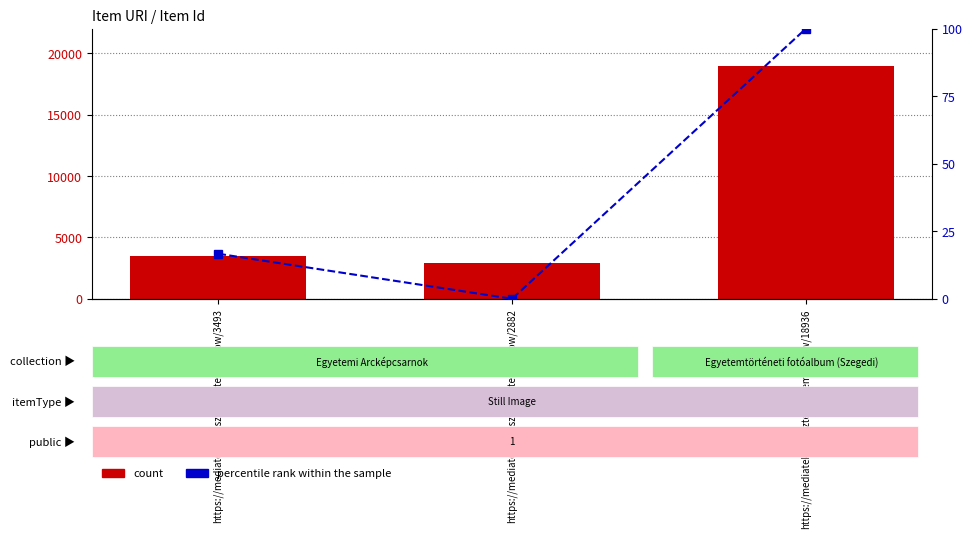

What is the sum of the count values at https://mediateka.ek.szte.hu/items/show/2882 and https://mediateka.ek.szte.hu/items/show/18936?

21818.0